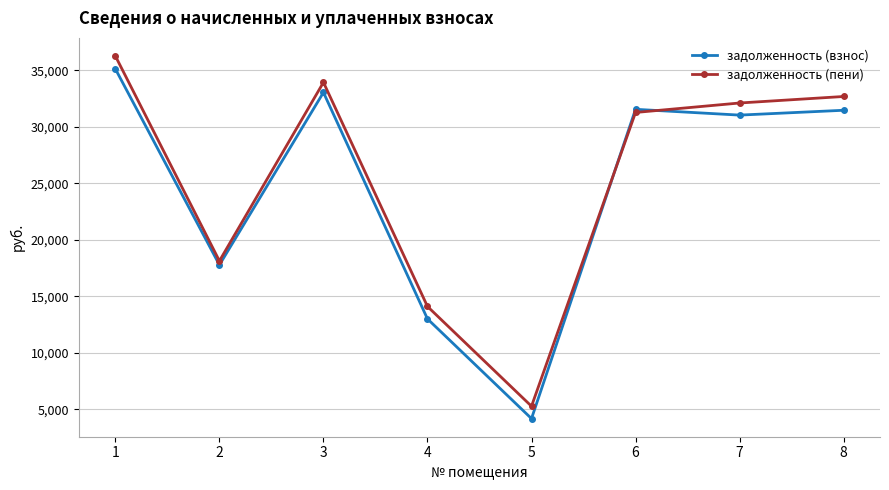

The value of задолженность (взнос) at 3 is 33056.0. True or false?

True